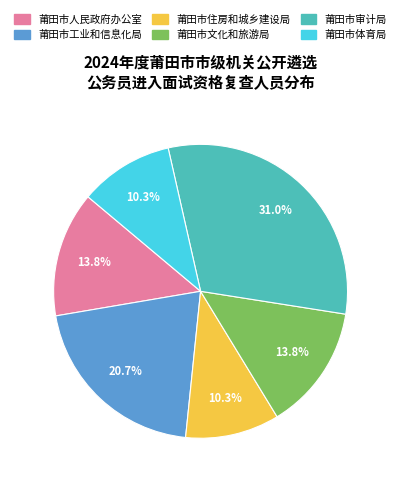

To the nearest percent, what is the combined percentage of 莆田市文化和旅游局 and 莆田市审计局?

45%